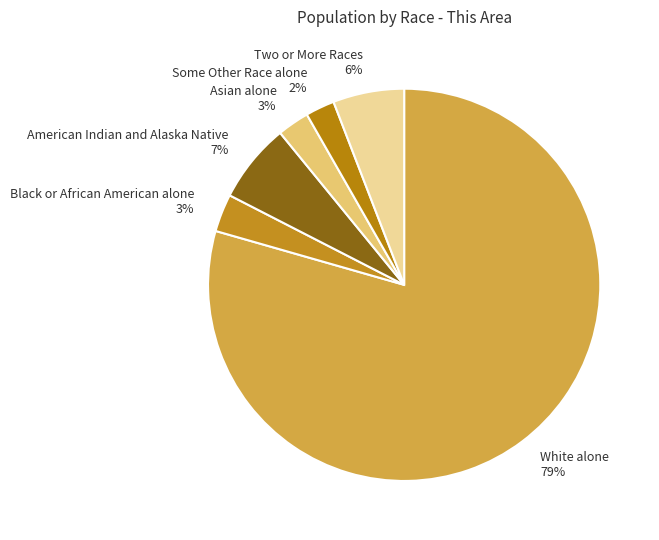

What is the largest slice in the pie chart?

White alone